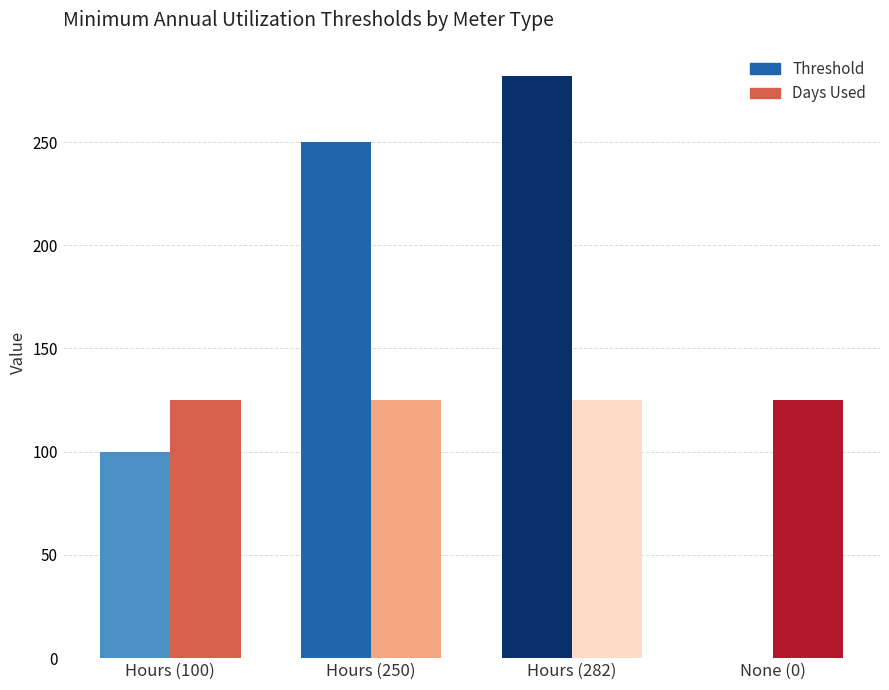

What is the sum of all Threshold values?

632